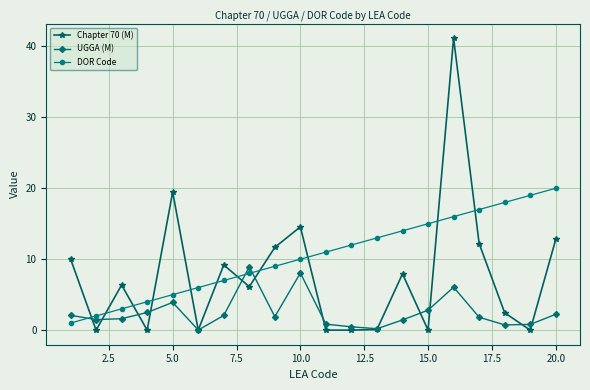

Rank the series by their maximum value, from highest to lowest.

Chapter 70 (M), DOR Code, UGGA (M)